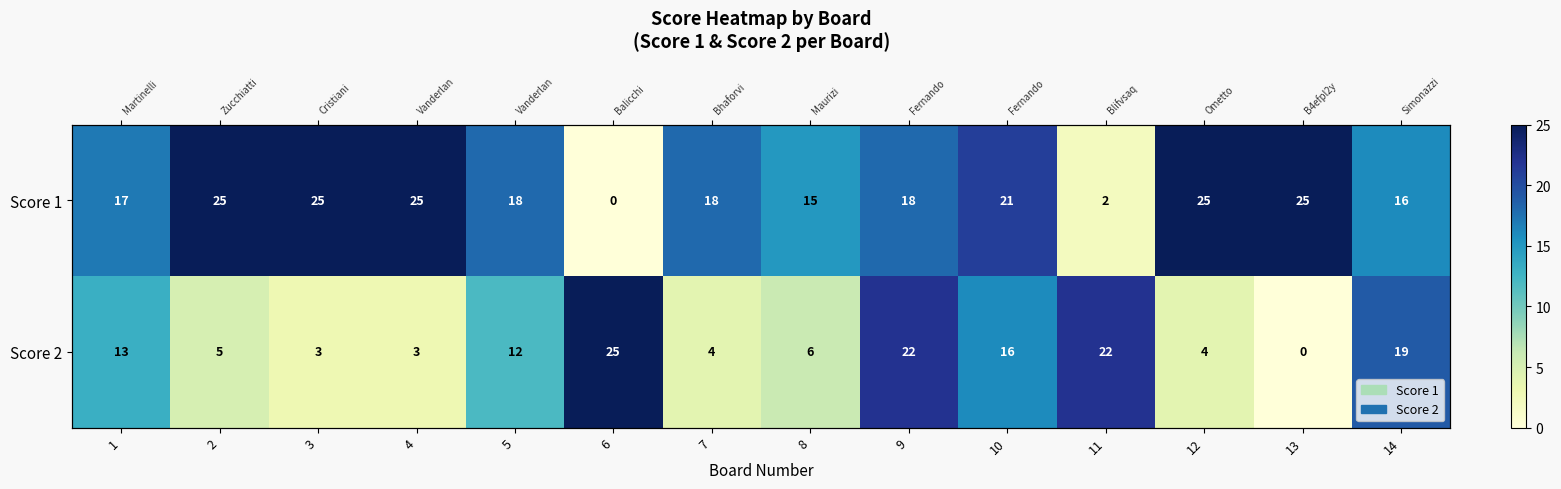

The value of Score 1 at 2 is 7. True or false?

False